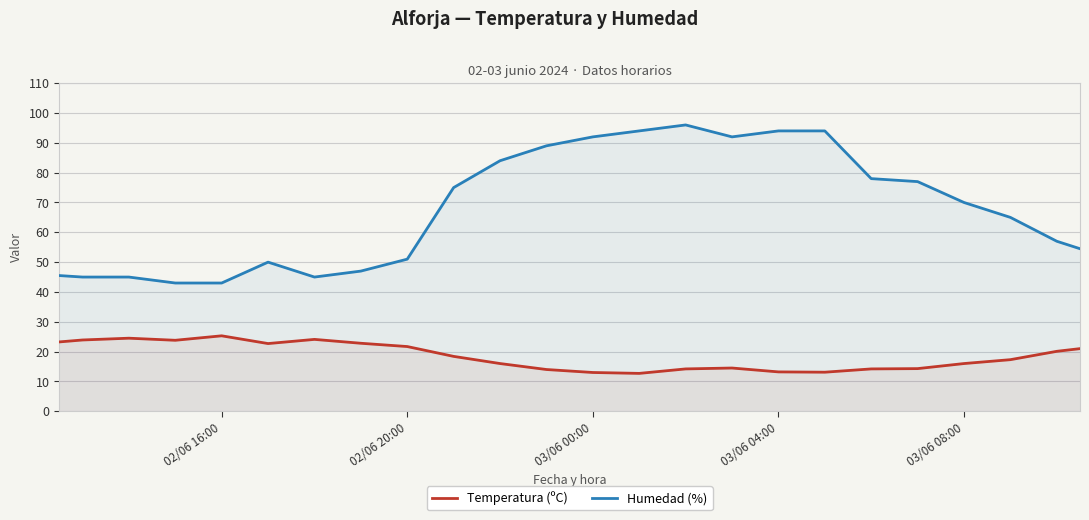

What value does the Humedad (%) series have at 03/06 00:00?

92.0